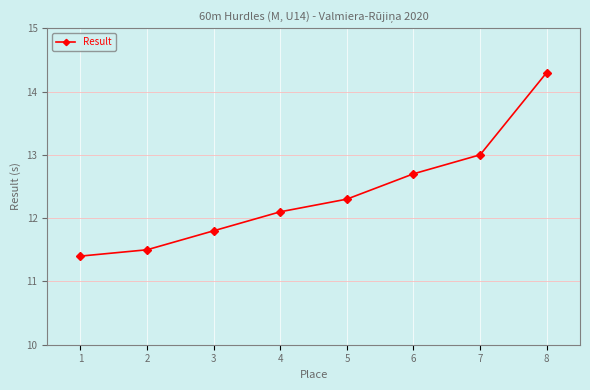

The value at 1 is 18.8. True or false?

False